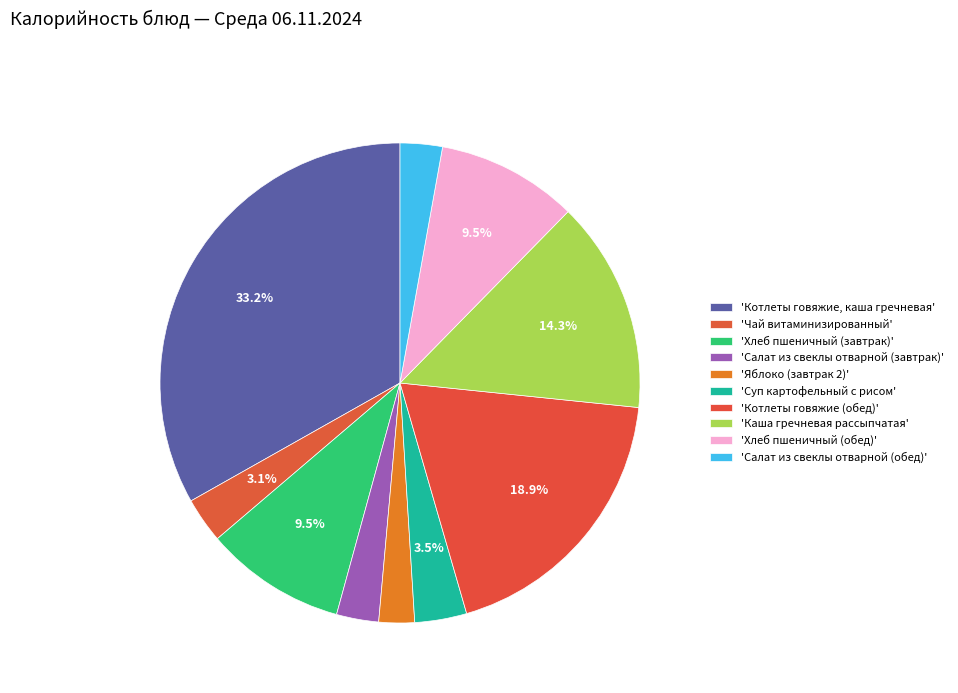

How many slices are in this pie chart?

10